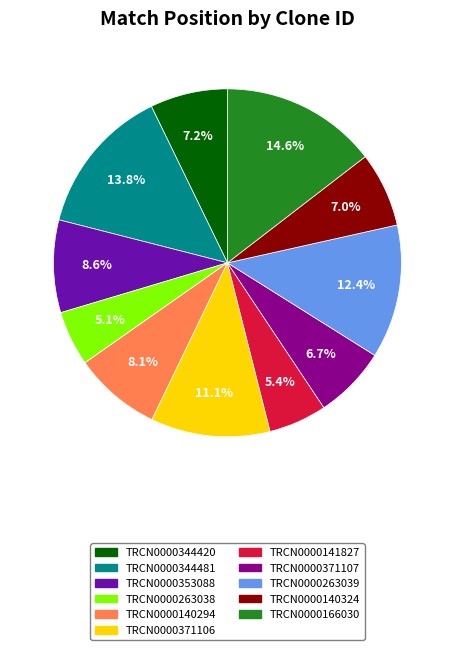

Which slice is the largest?

TRCN0000166030